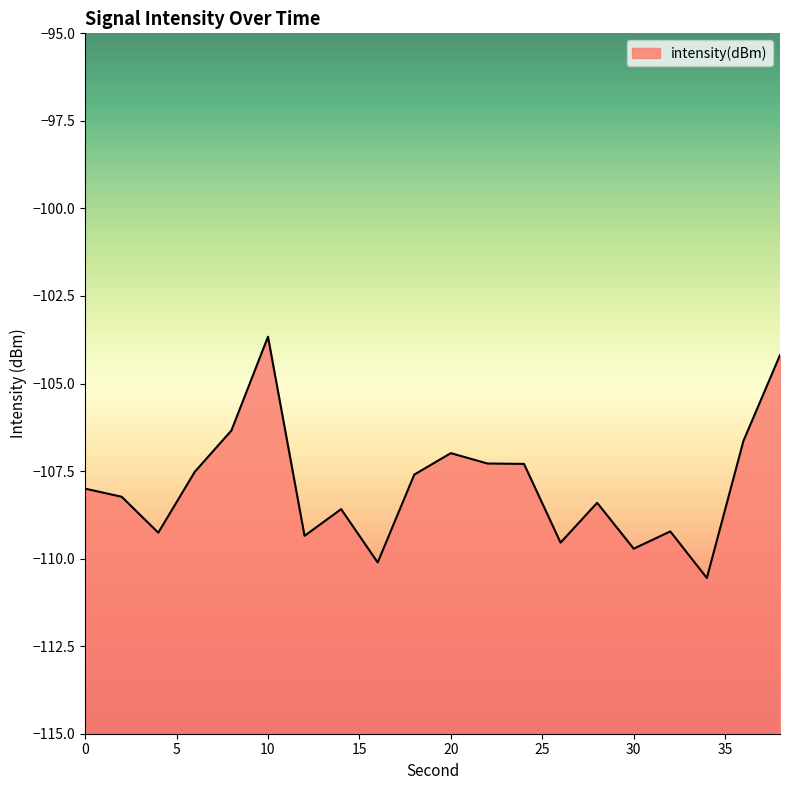

Is it true that the value at 4 is -109.3?

True